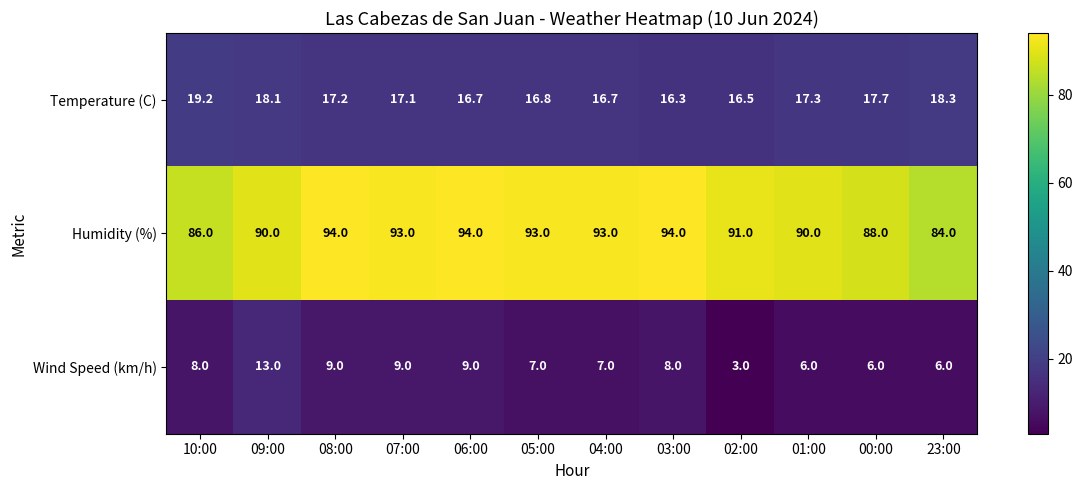

At which label does Wind Speed (km/h) reach its minimum?

02:00